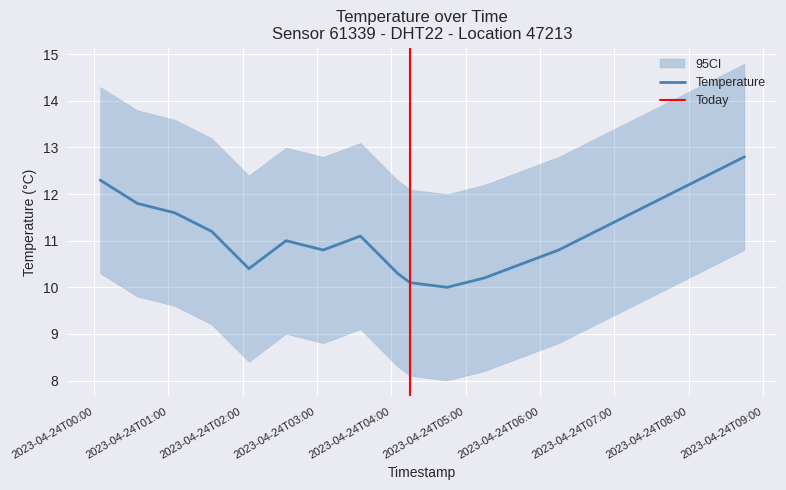

What is the value of the temperature_upper point at the 20th from the left?

14.8